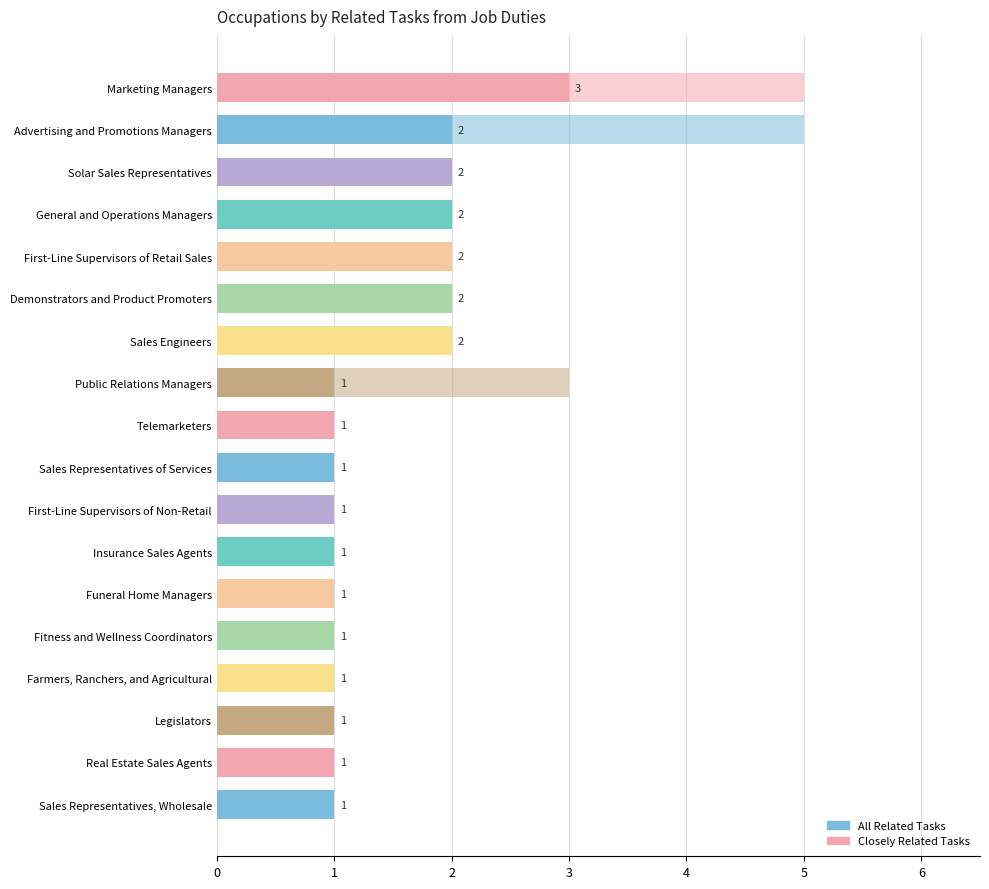

What is the greatest value displayed?

5